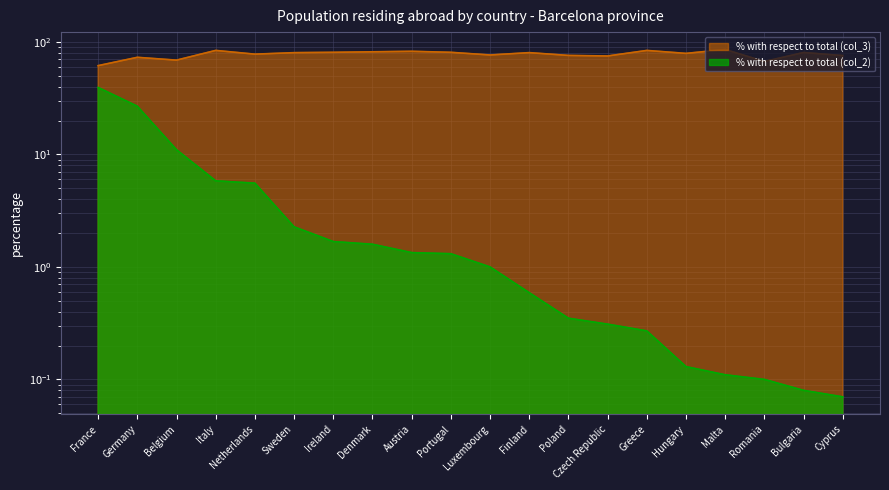

At which category is the sum across all series the highest?

France